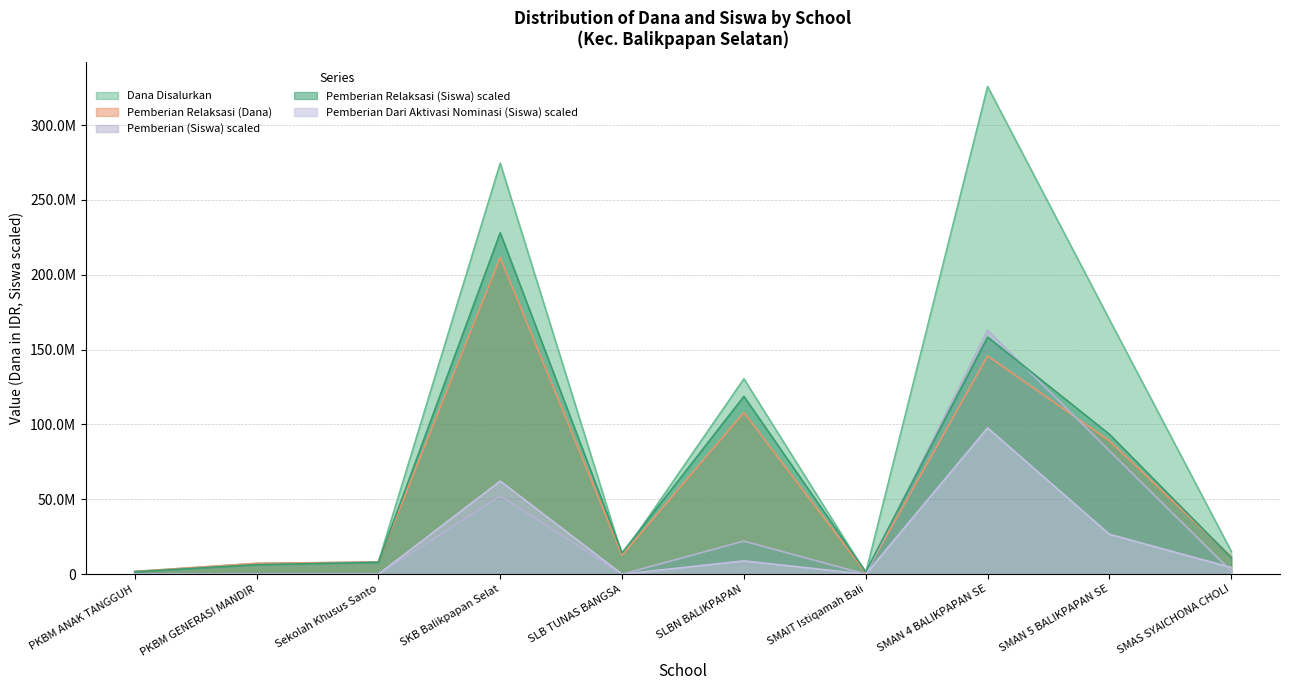

How many data points in Pemberian Relaksasi (Siswa) are less than 14253750?

5